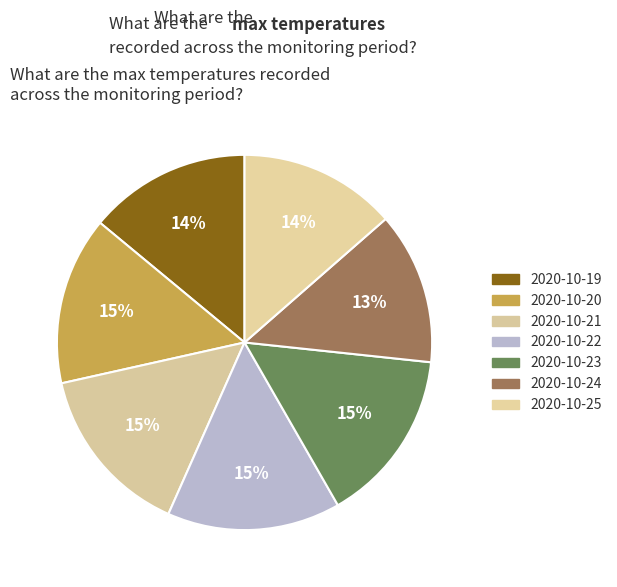

How many slices are in this pie chart?

7